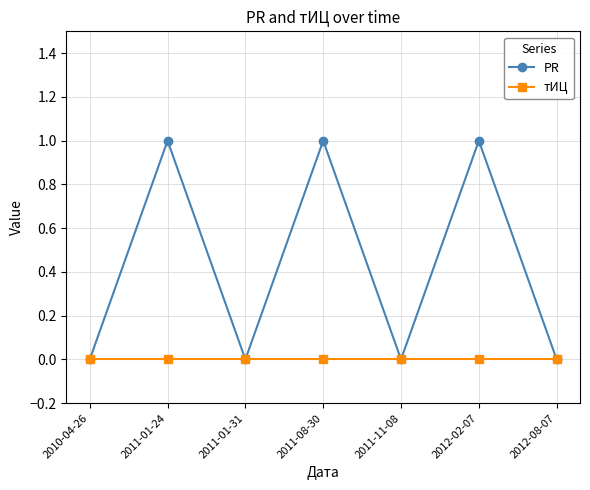

Is this an area chart (filled region under the line)?

No